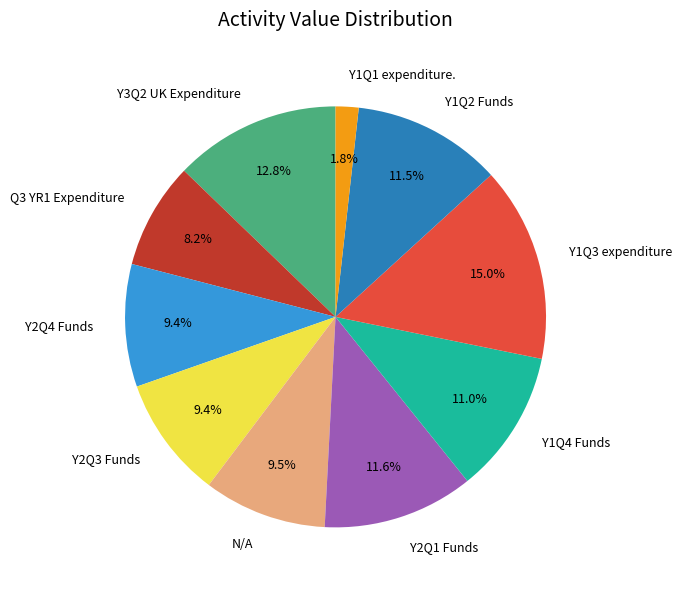

To the nearest percent, what percentage of the pie is Y1Q3 expenditure?

15%